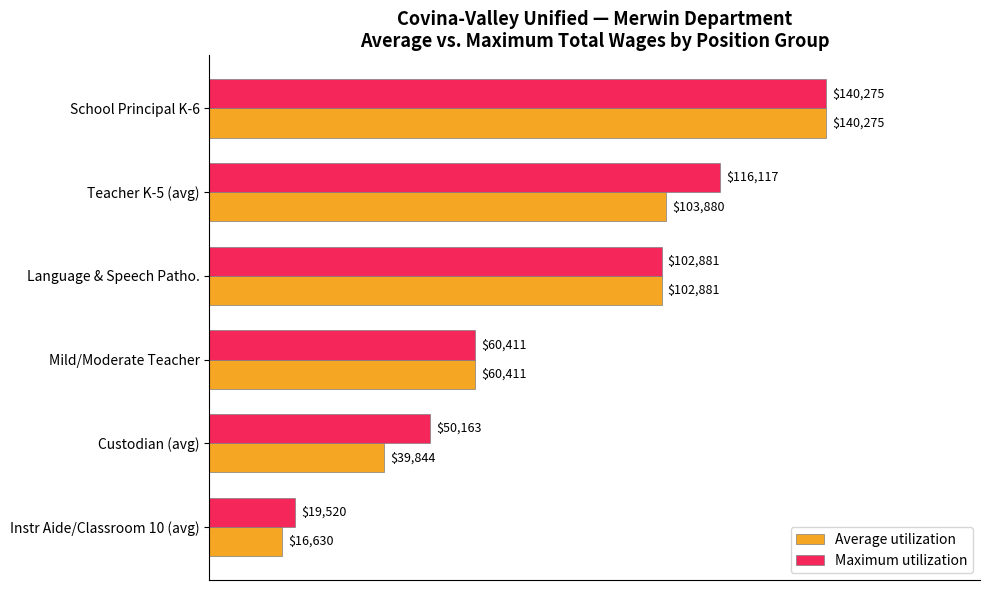

What are all the series names shown in the legend?

Average utilization, Maximum utilization